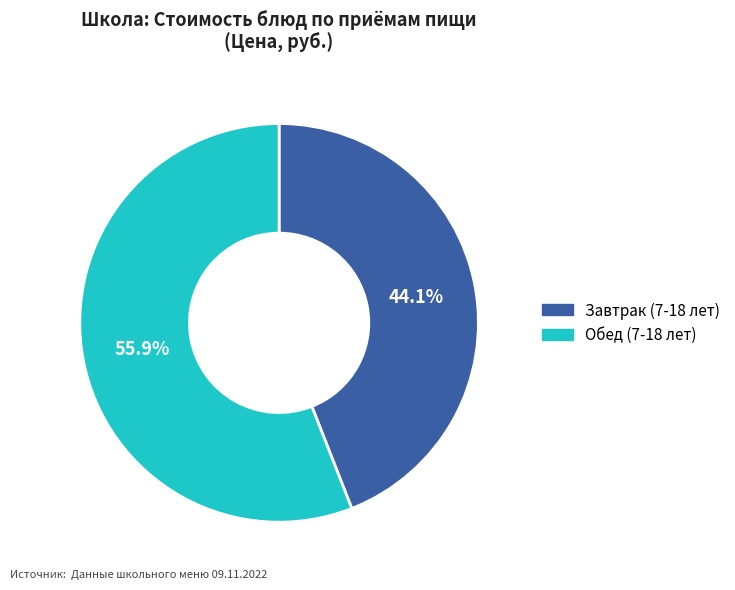

Is there any slice that represents more than half of the pie?

Yes